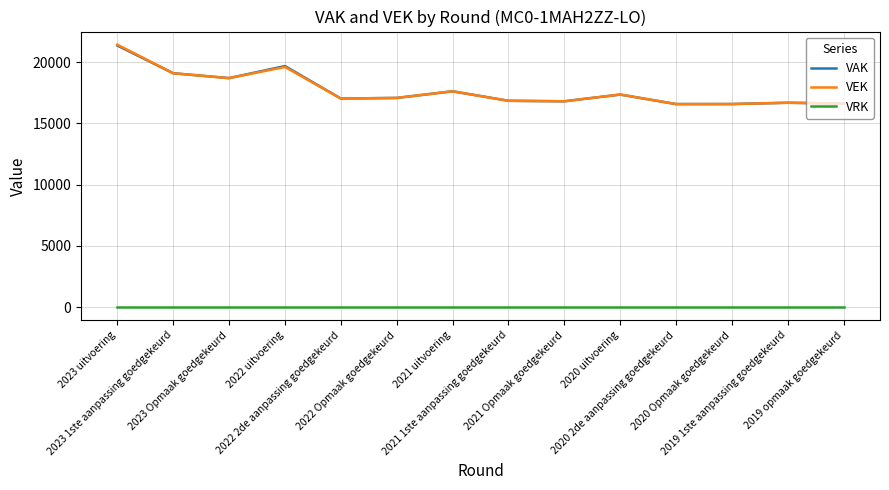

True or false: VEK has a value of 18685 at 2023 Opmaak goedgekeurd.

True